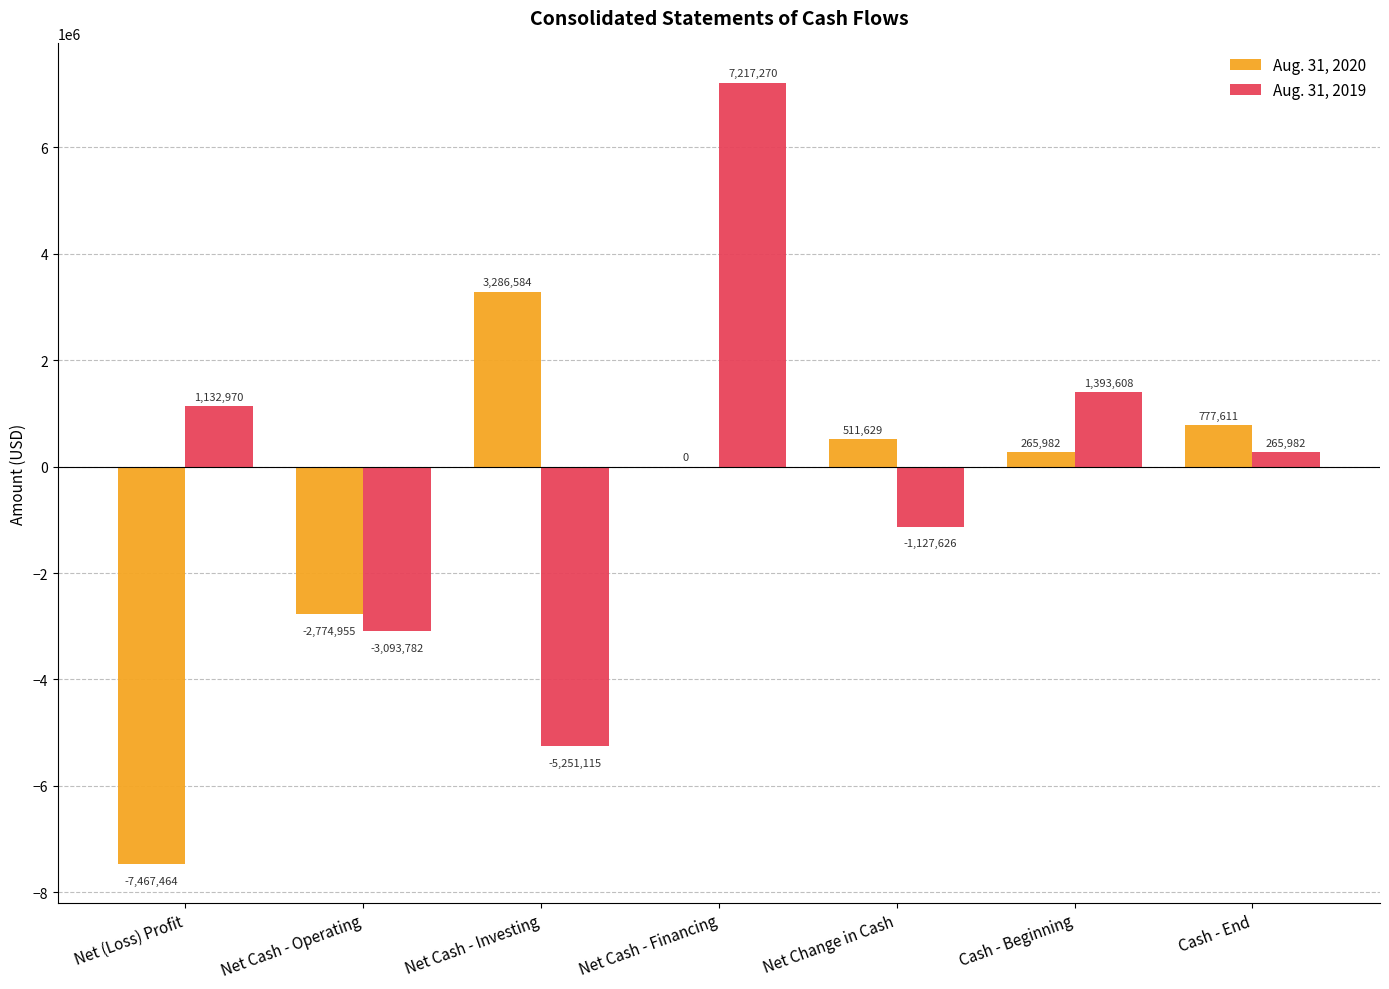

Reading right to left, what are all the values shown in this chart?

Aug. 31, 2020: Cash - End=777611	Cash - Beginning=265982	Net Change in Cash=511629	Net Cash - Financing=0	Net Cash - Investing=3286584	Net Cash - Operating=-2774955	Net (Loss) Profit=-7467464
Aug. 31, 2019: Cash - End=265982	Cash - Beginning=1393608	Net Change in Cash=-1127626	Net Cash - Financing=7217270	Net Cash - Investing=-5251115	Net Cash - Operating=-3093782	Net (Loss) Profit=1132970